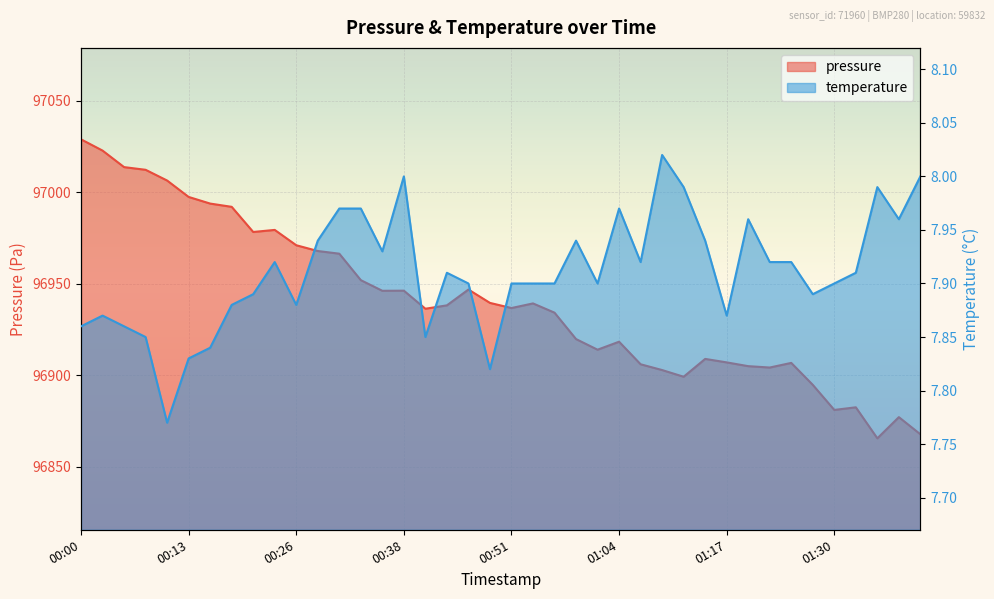

What position from the left is 00:36?

15